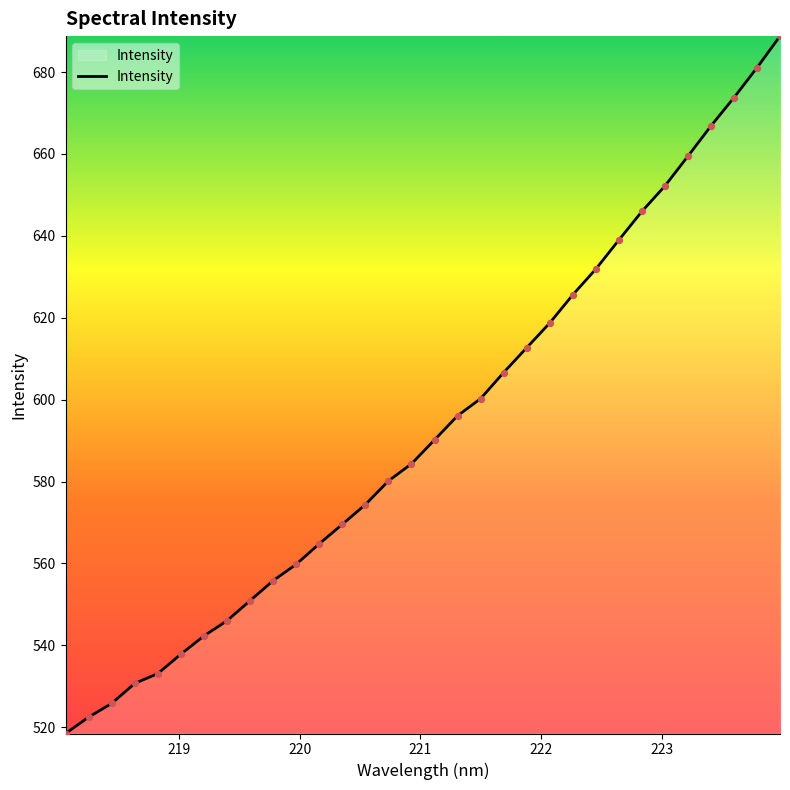

What is the smallest value displayed?

518.5